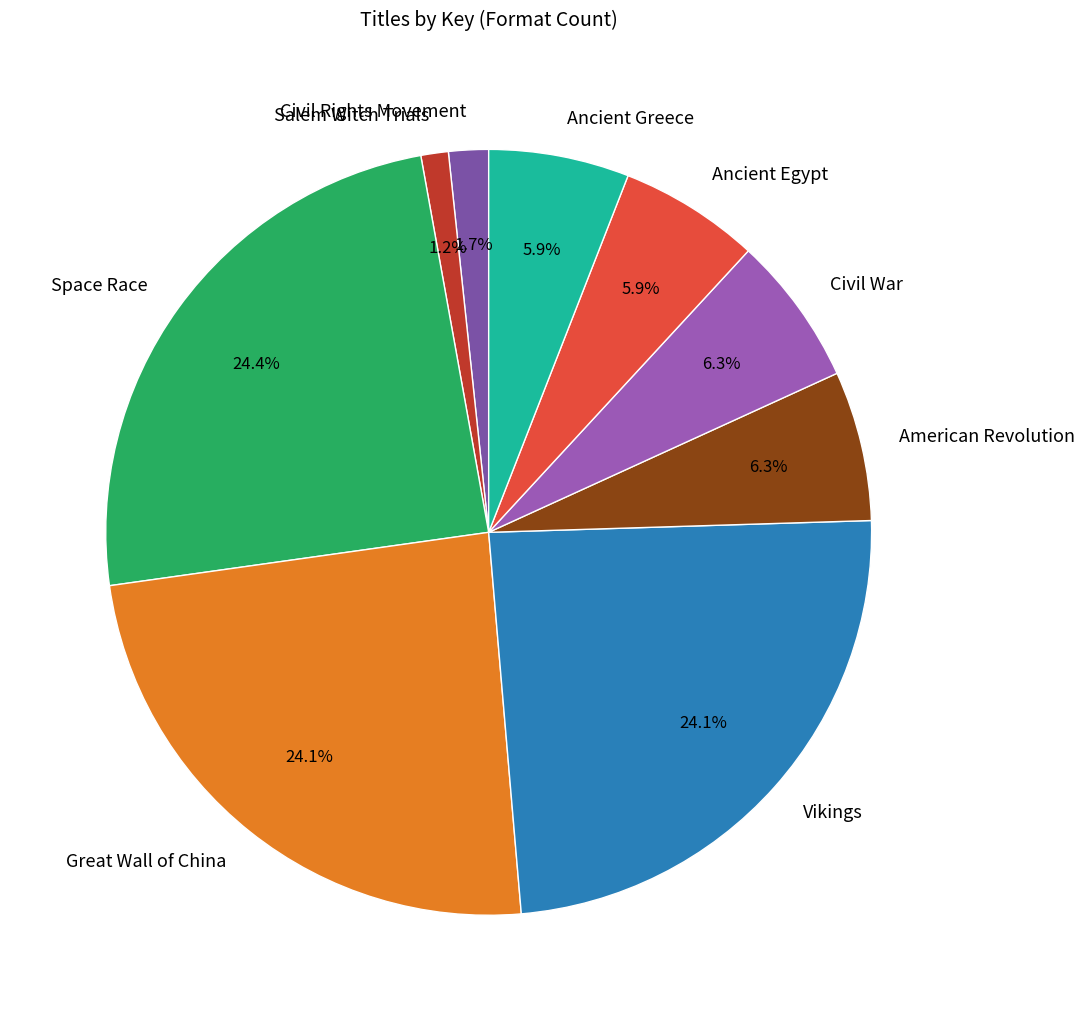

Which category has the smallest portion of the pie?

Salem Witch Trials